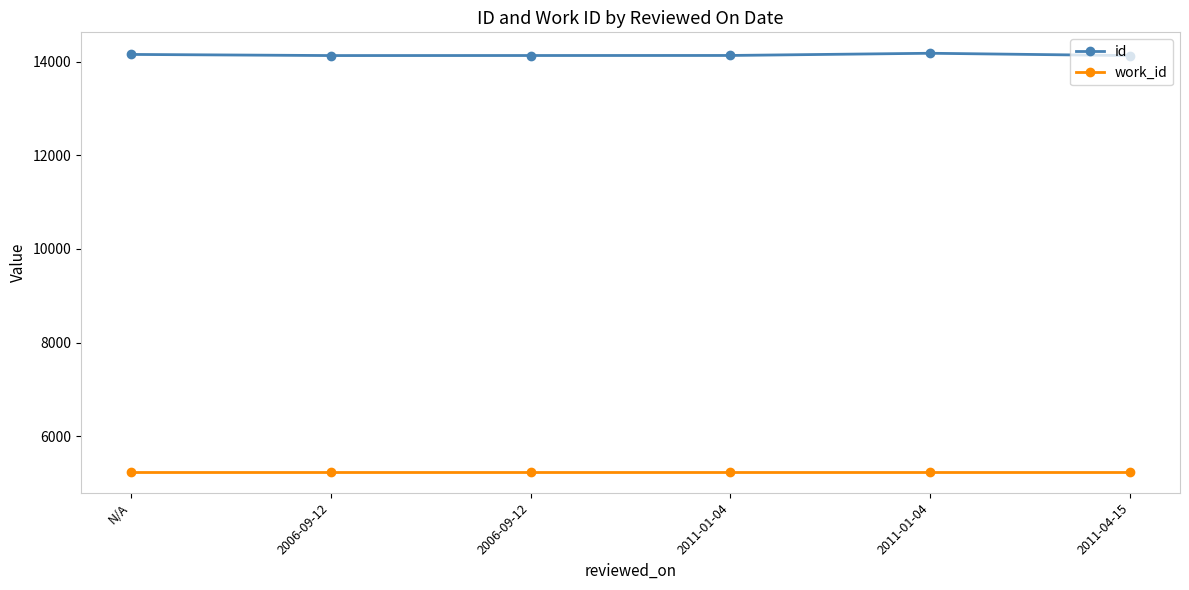

Count the number of categories in the chart.

6